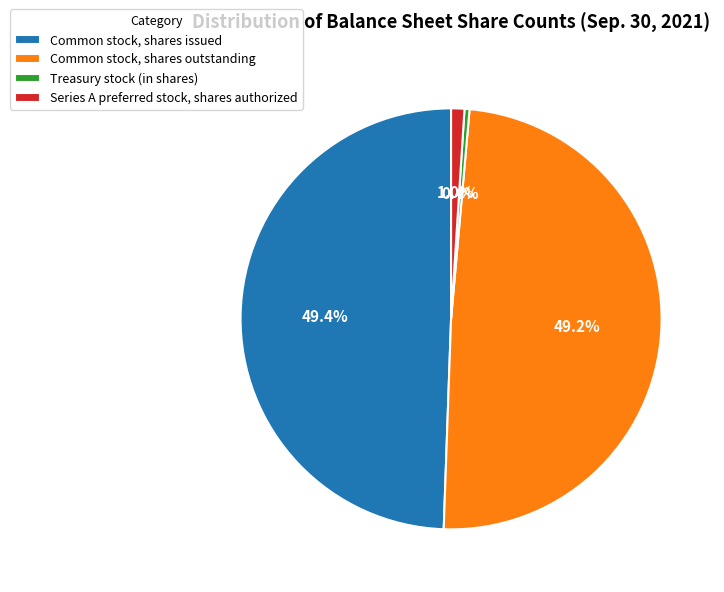

What is the smallest slice in the pie chart?

Treasury stock (in shares)